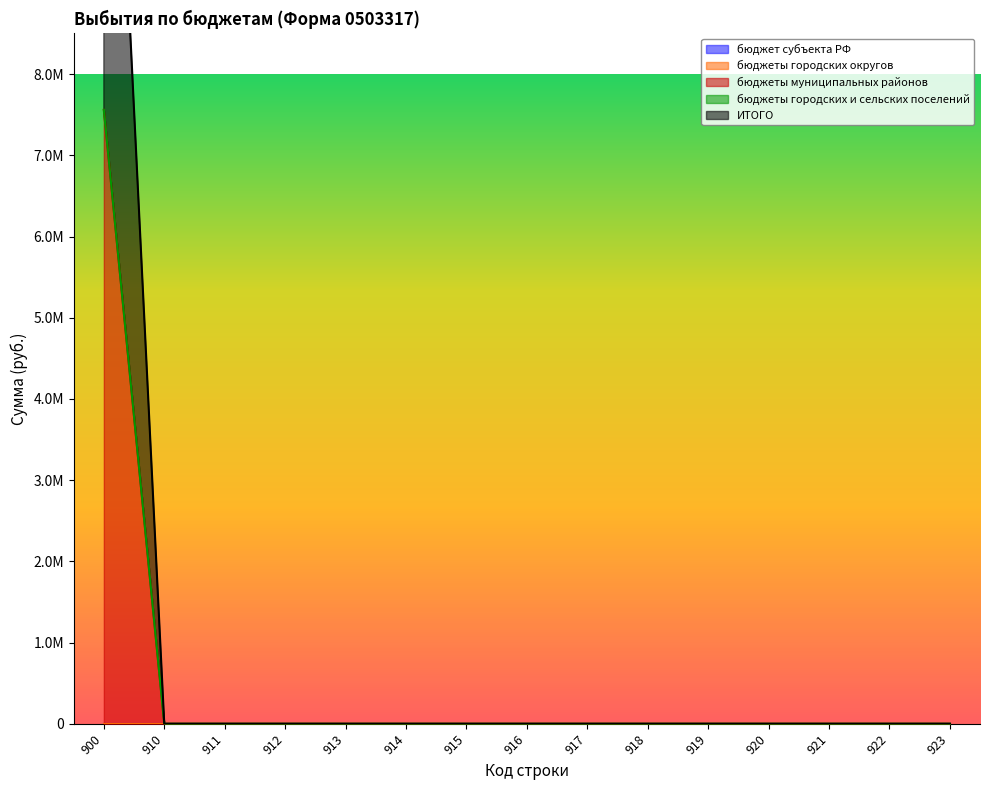

True or false: бюджет субъекта РФ and ИТОГО intersect in this chart.

False